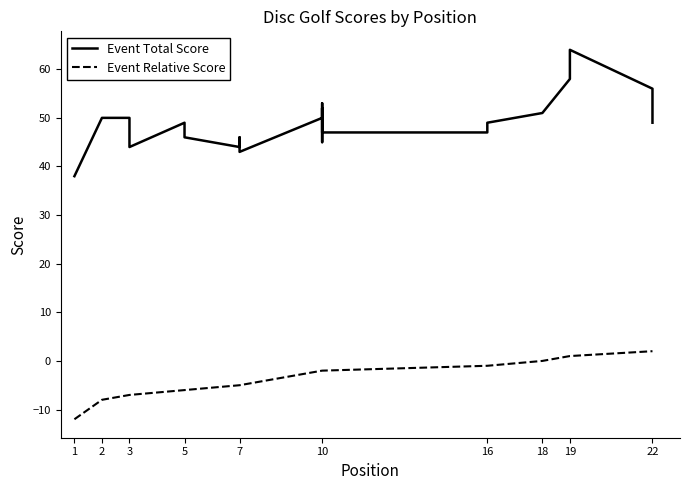

Is the value of Event Relative Score at 1 greater than the value of Event Total Score at 19?

No